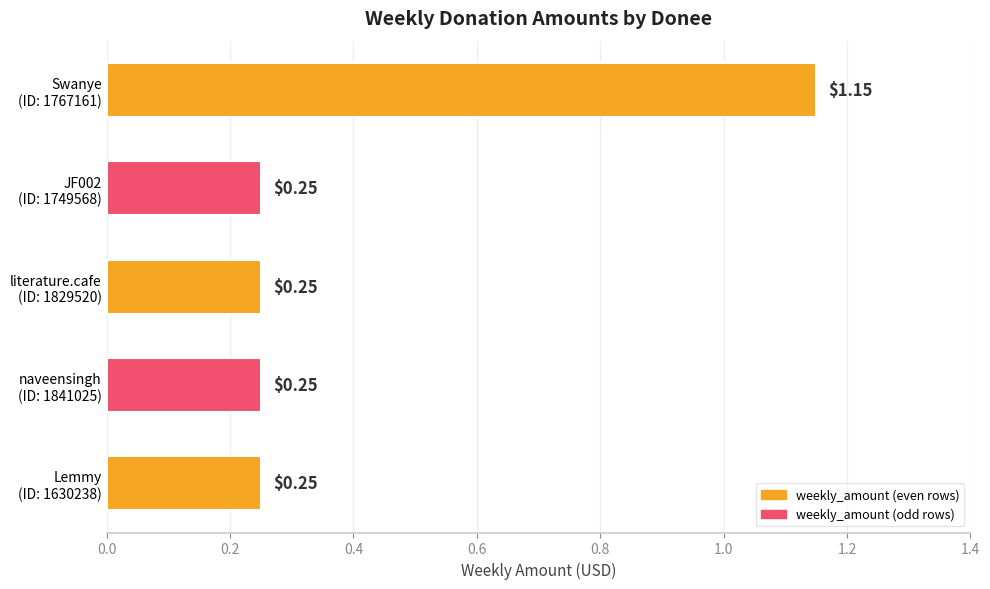

What is the average value?

0.4